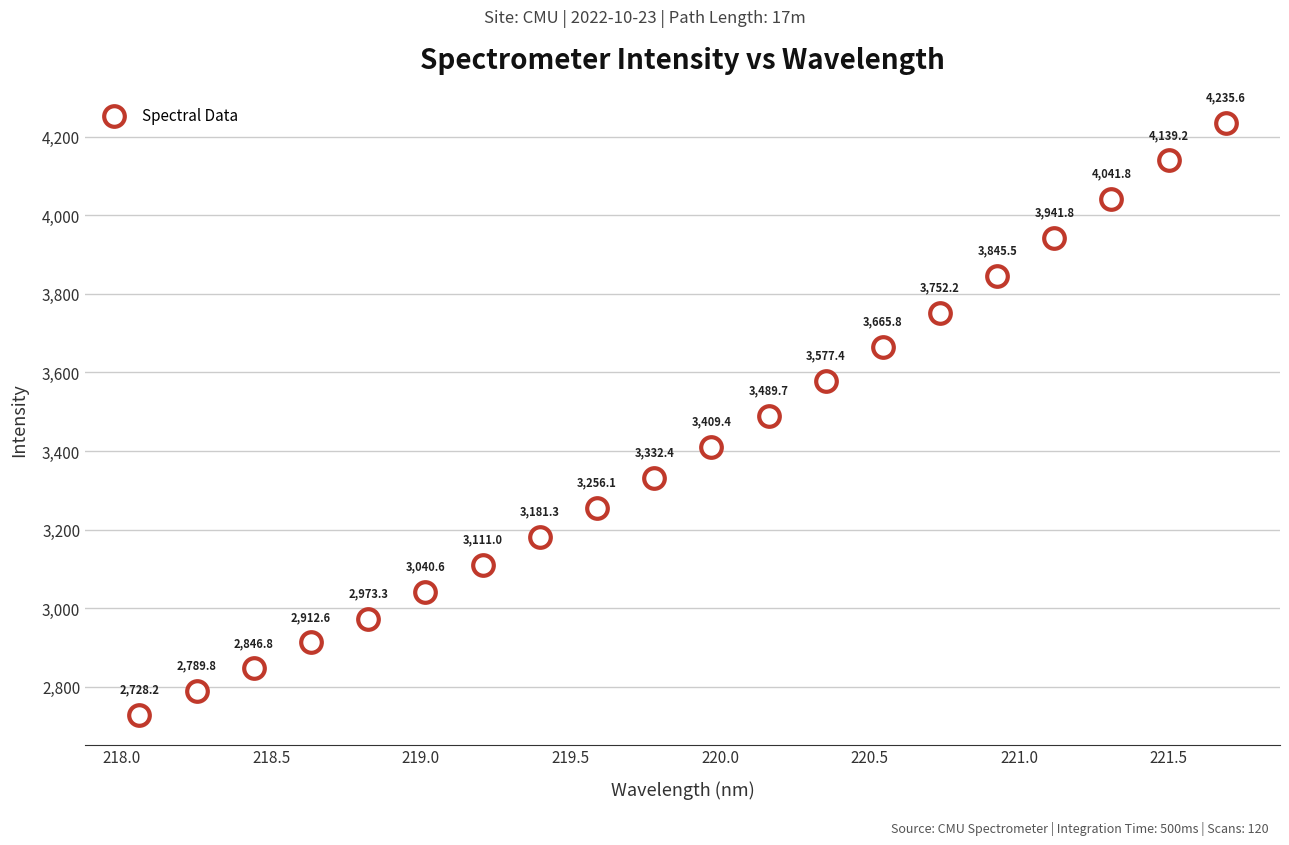

What Y value in the scatter plot is closest to 3481?

3489.7